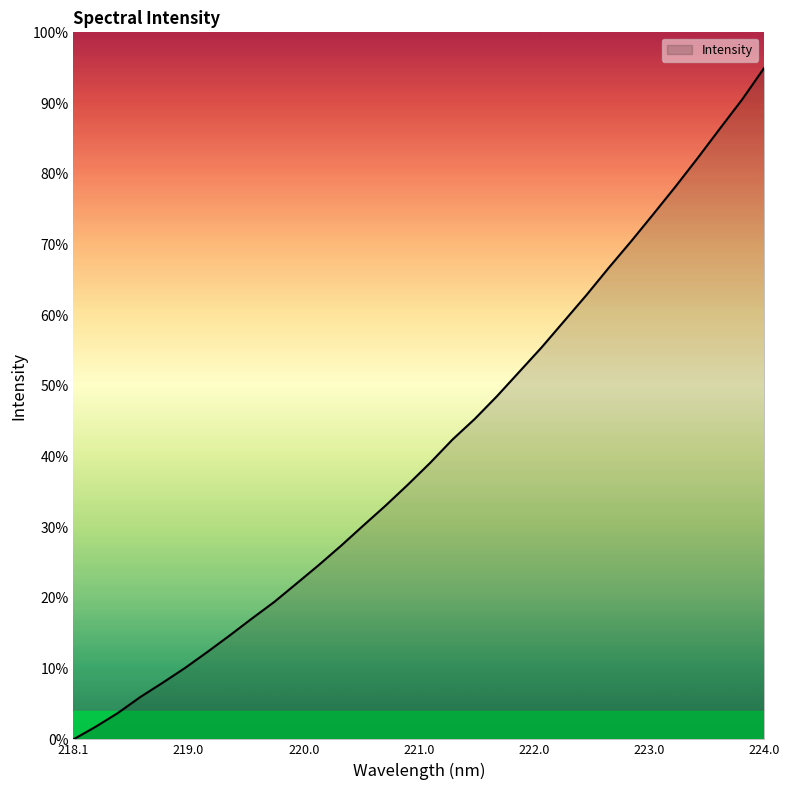

Does the chart display data point markers on the line(s)?

No